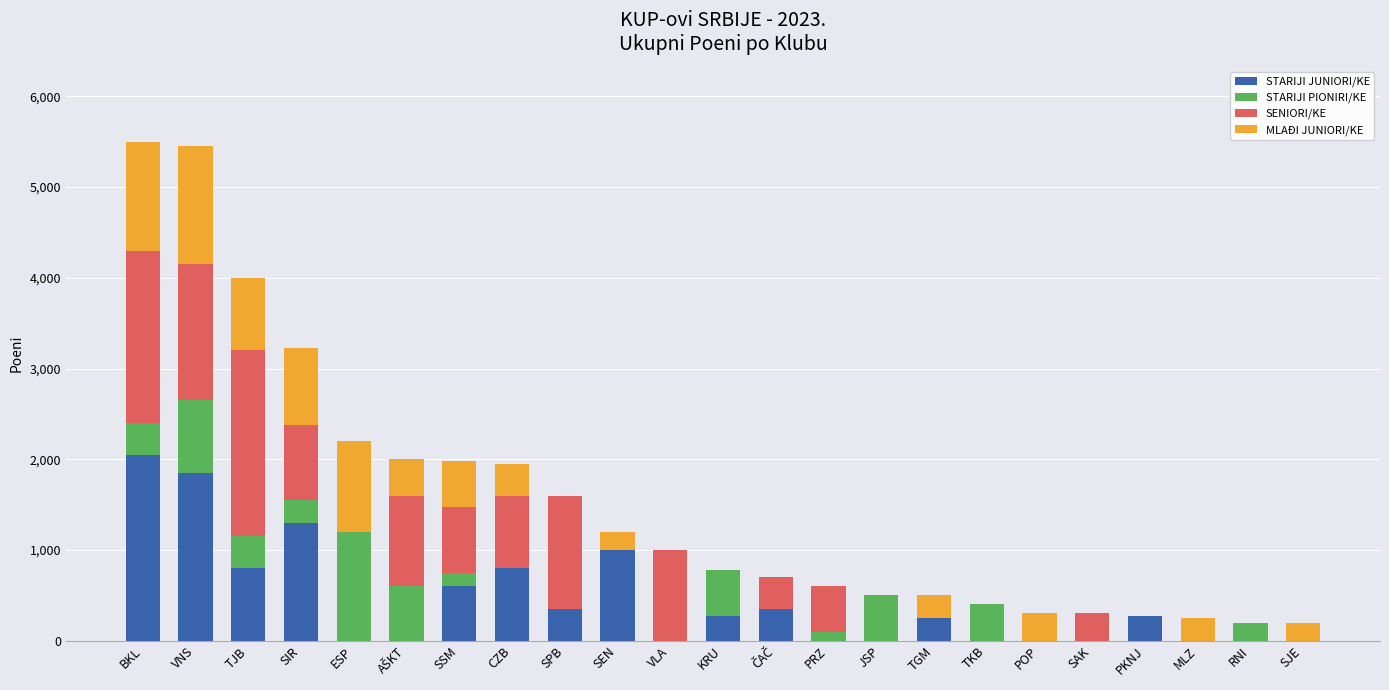

What is the total value across all series at SIR?

3225